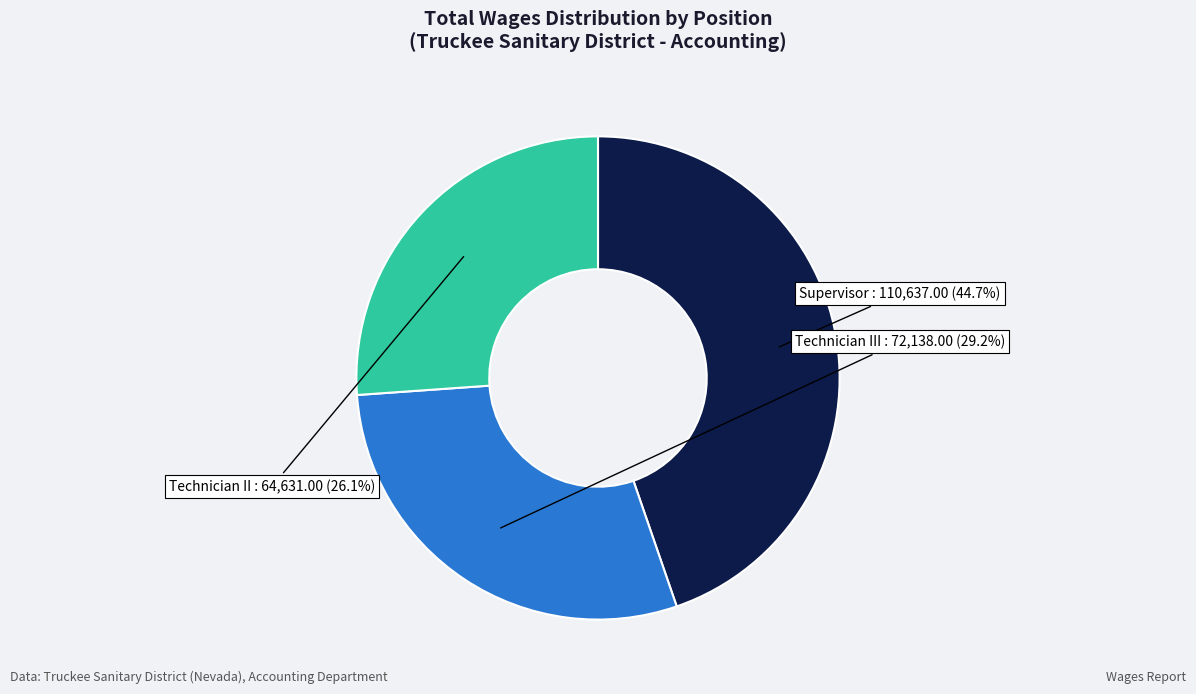

Between Technician III and Technician II, which is larger?

Technician III